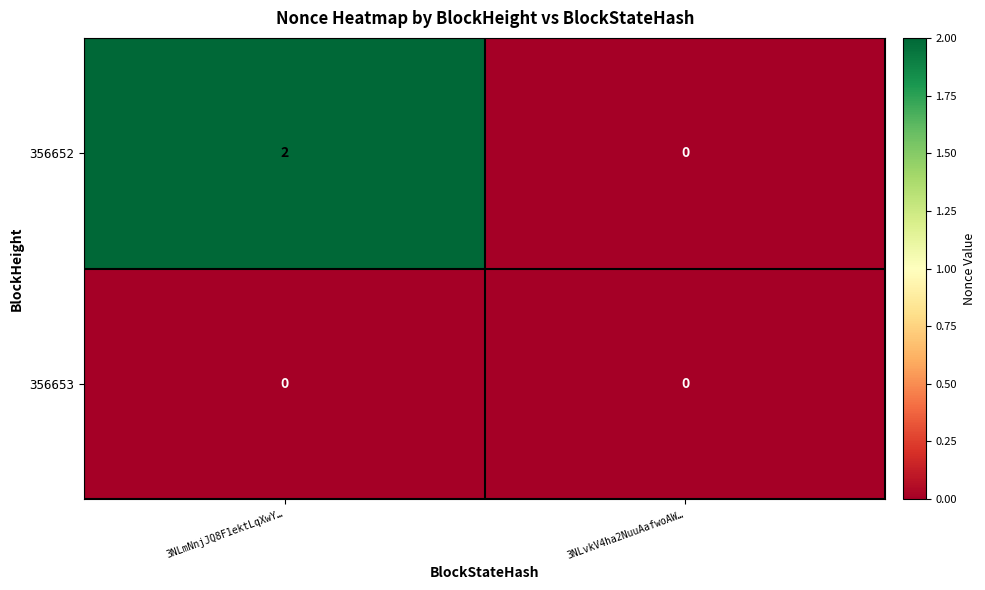

The 356652 series shows 0 at 3NLvkV4ha2NuuAafwoAW…. True or false?

True